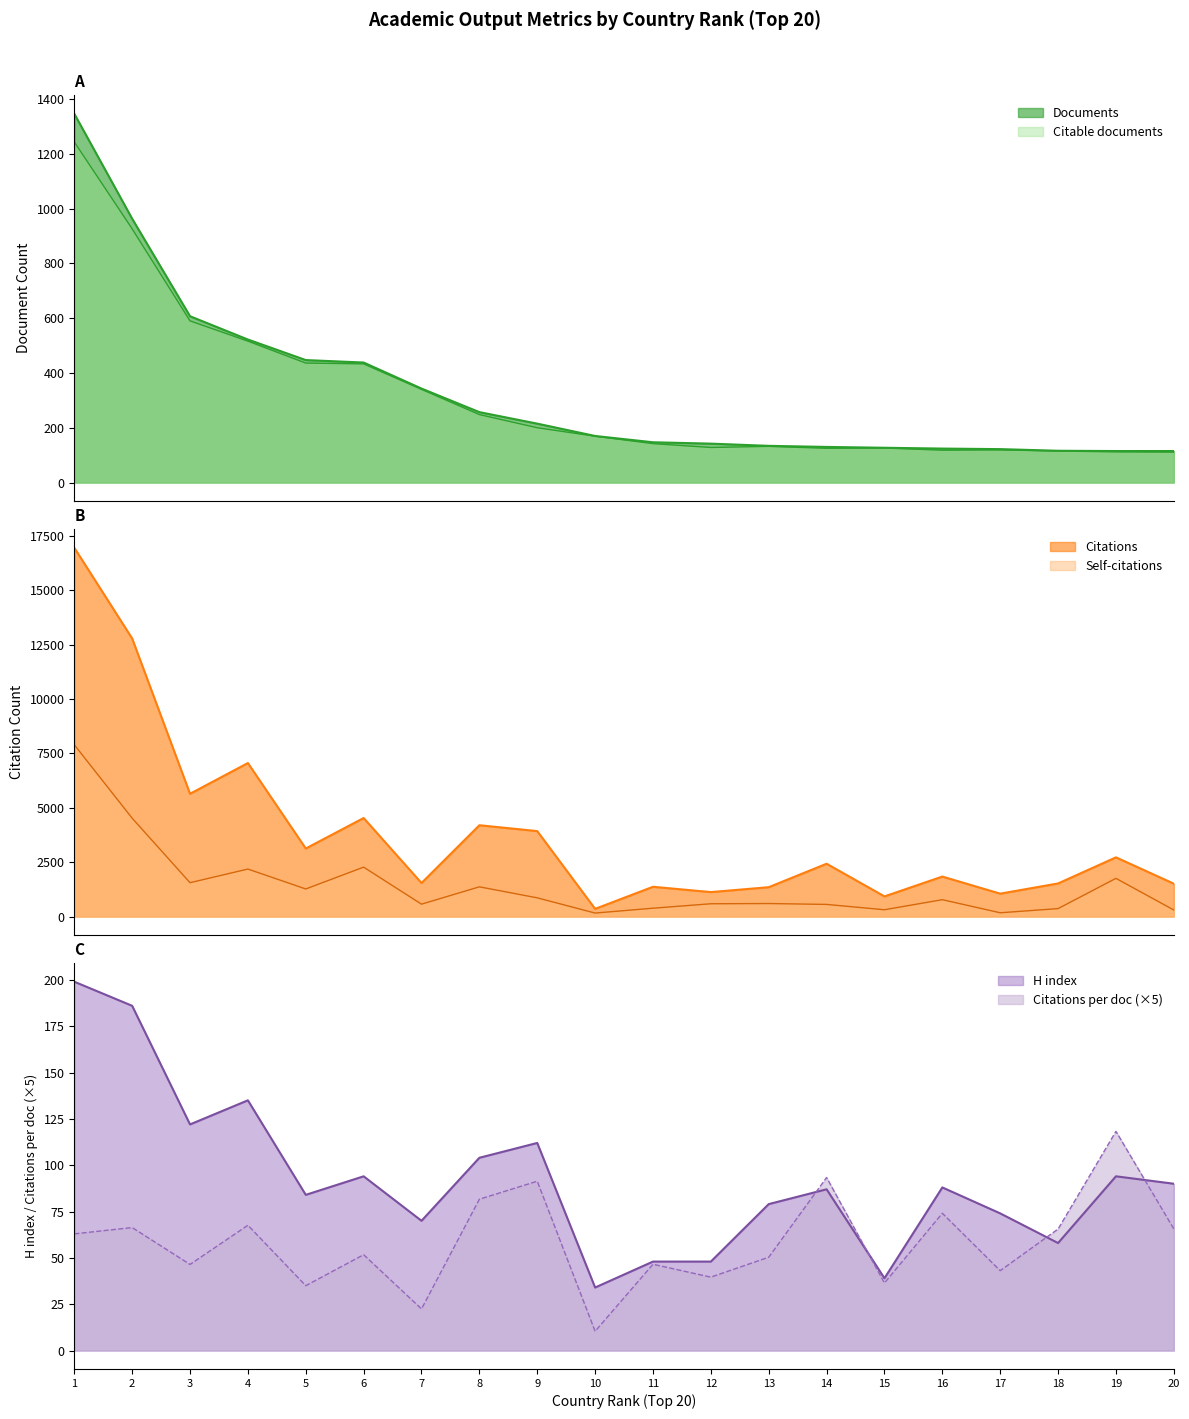

The value of H index at 9 is 62.2. True or false?

False